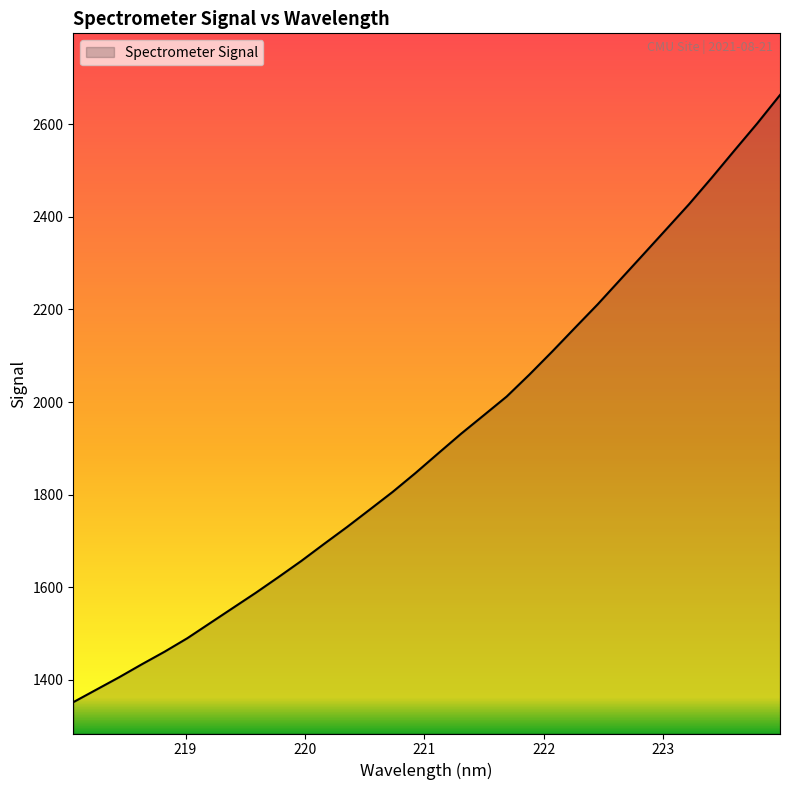

What is the difference between the maximum and minimum values?

1310.9